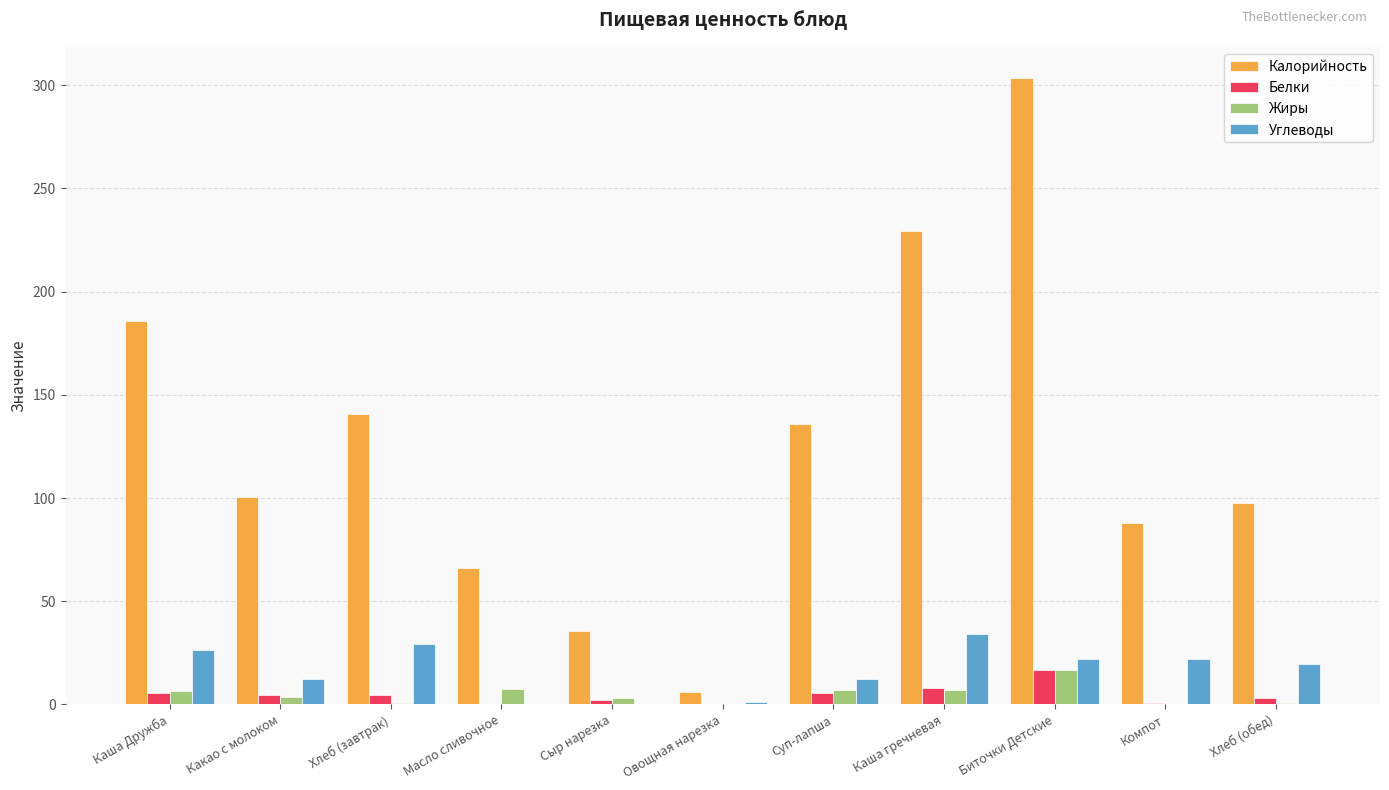

What are all the series names shown in the legend?

Калорийность, Белки, Жиры, Углеводы